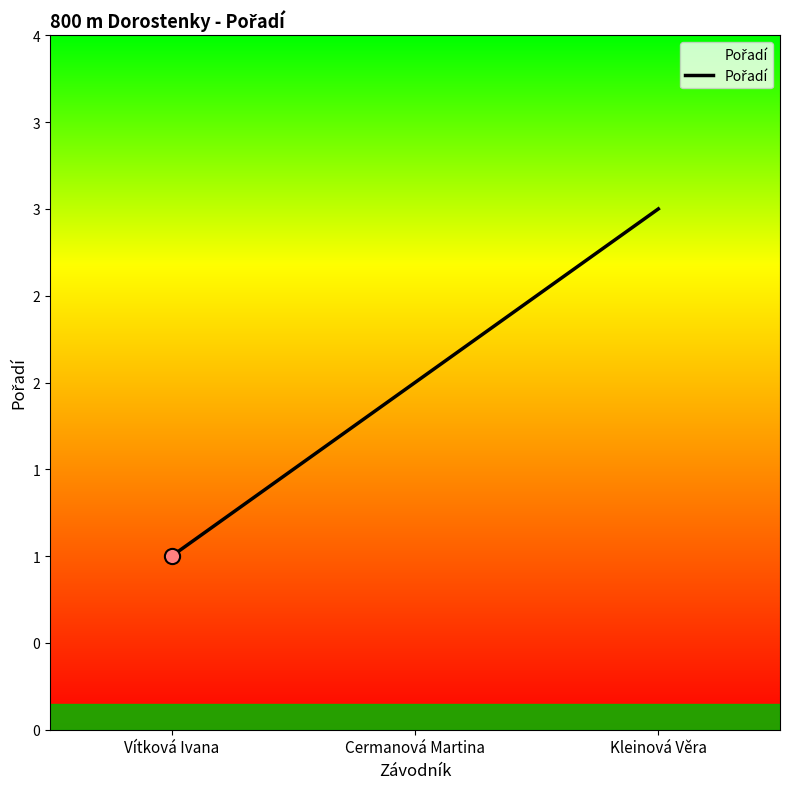

What is the change in value from Cermanová Martina to Kleinová Věra?

+1